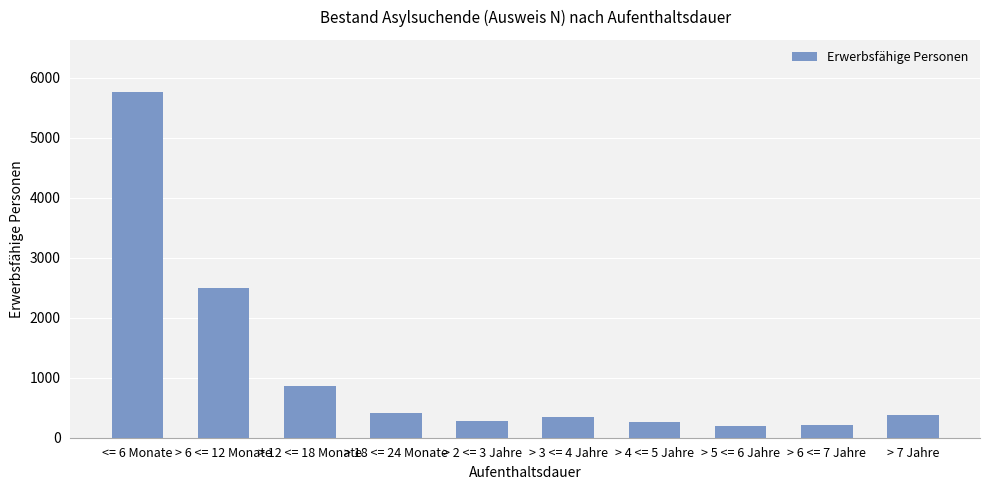

What is the approximate value at > 3 <= 4 Jahre?

346